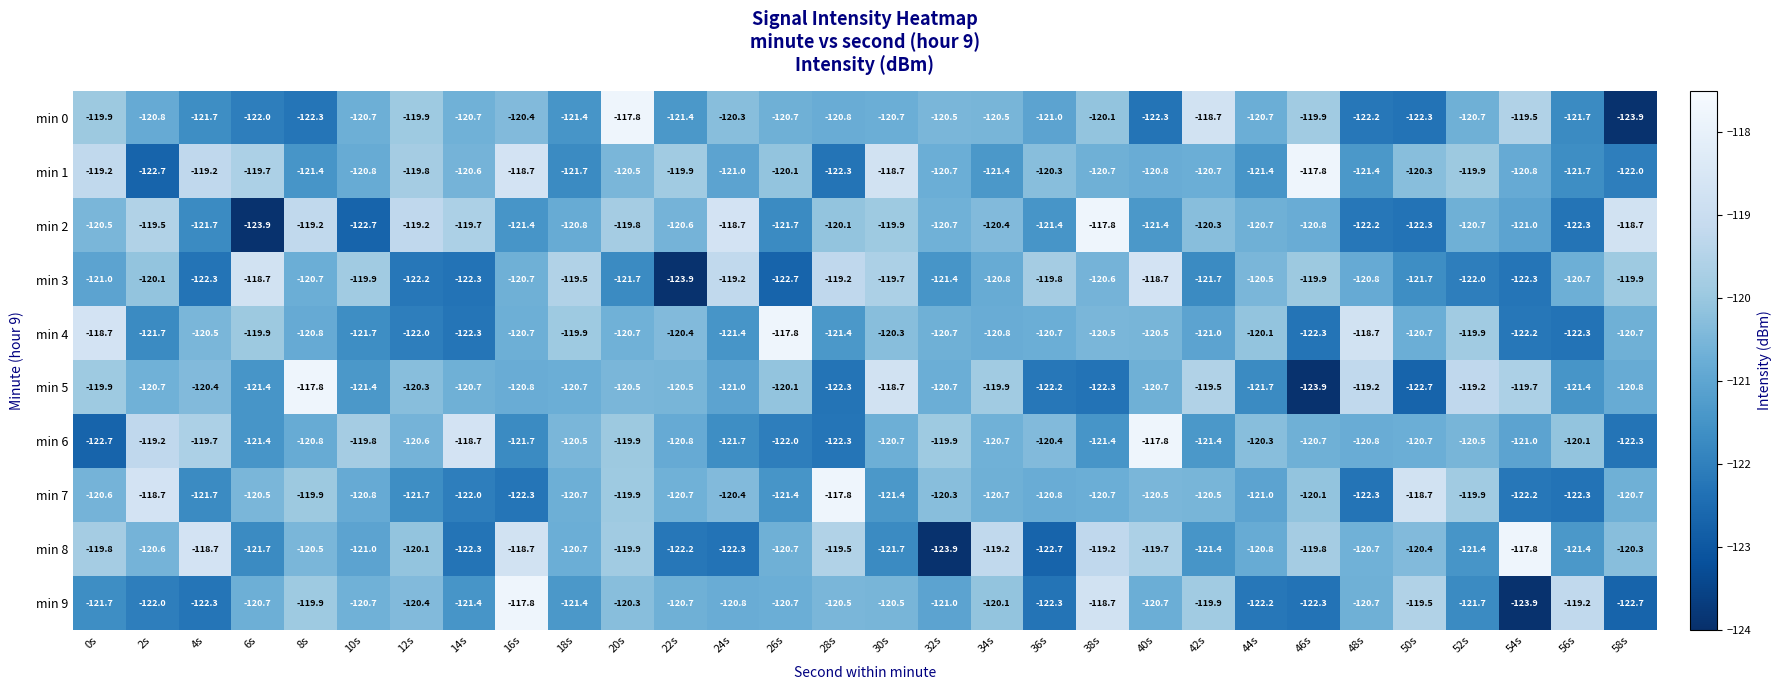

What is the smallest value displayed?

-123.9